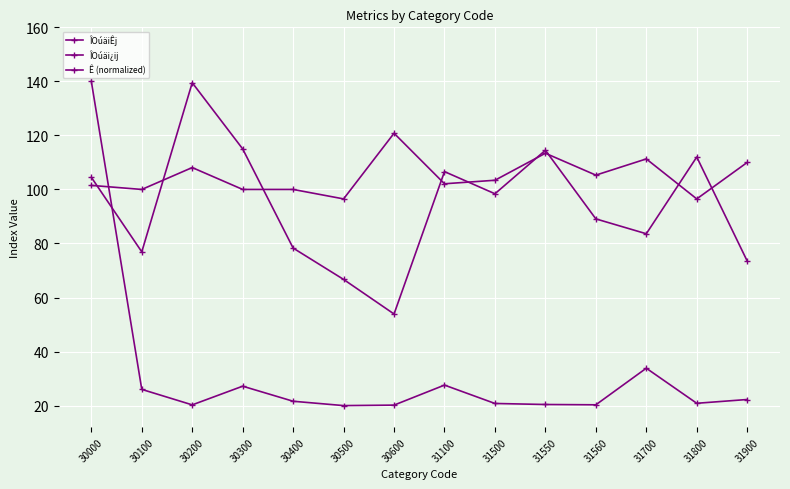

Which label corresponds to the largest value in the chart?

30000